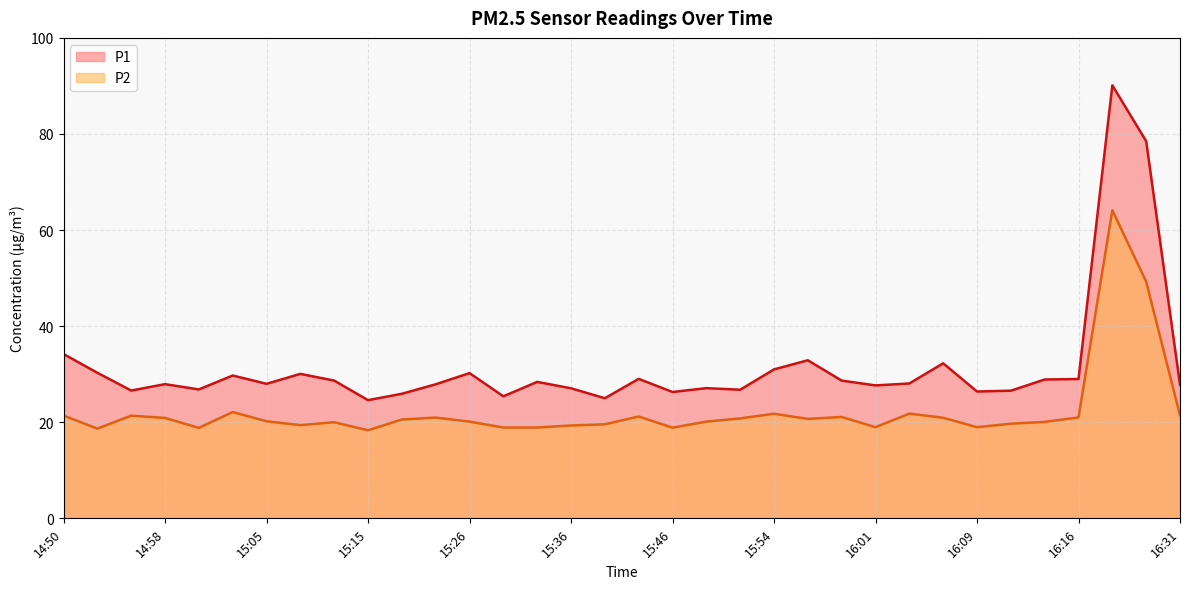

What is the label of the 10th point from the right?

16:01